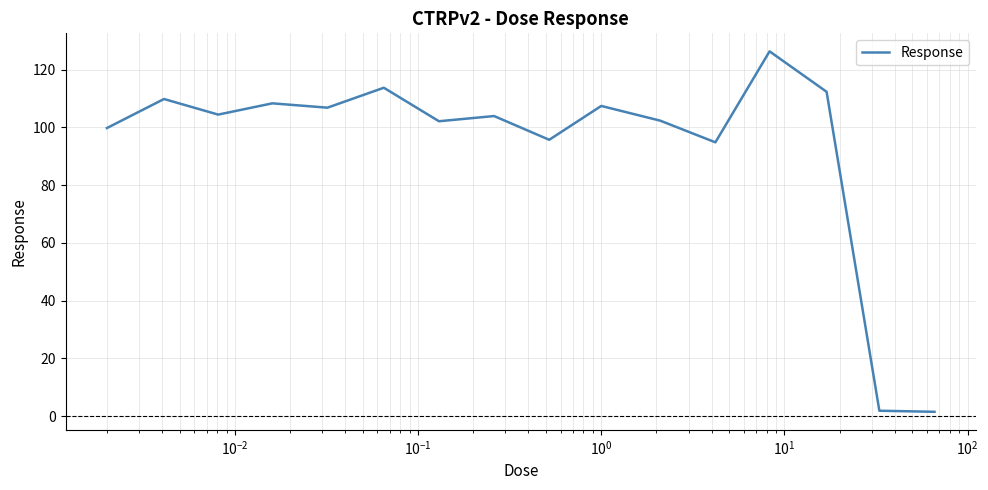

What is the difference between the maximum and minimum values?

124.8